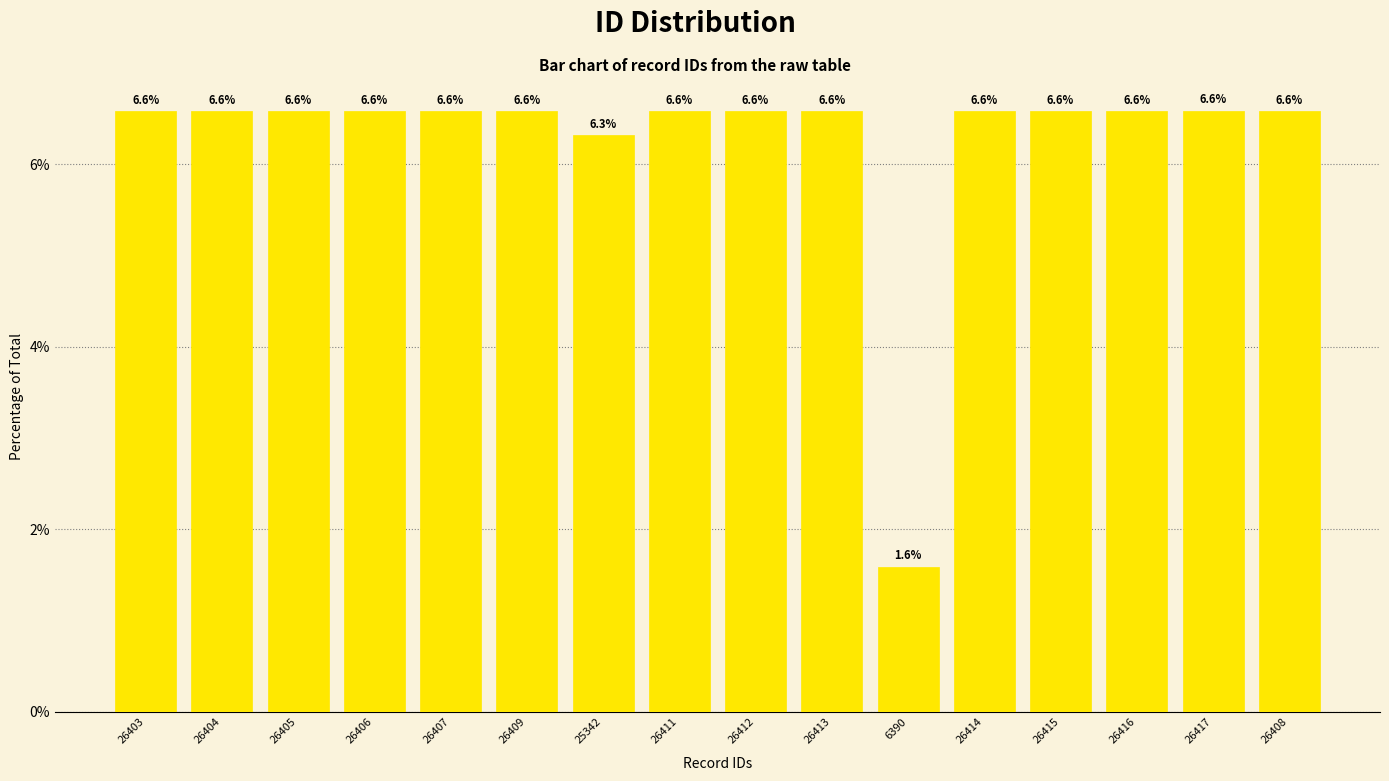

Reading left to right, list all the values displayed in this chart.

6.6	6.6	6.6	6.6	6.6	6.6	6.3	6.6	6.6	6.6	1.6	6.6	6.6	6.6	6.6	6.6